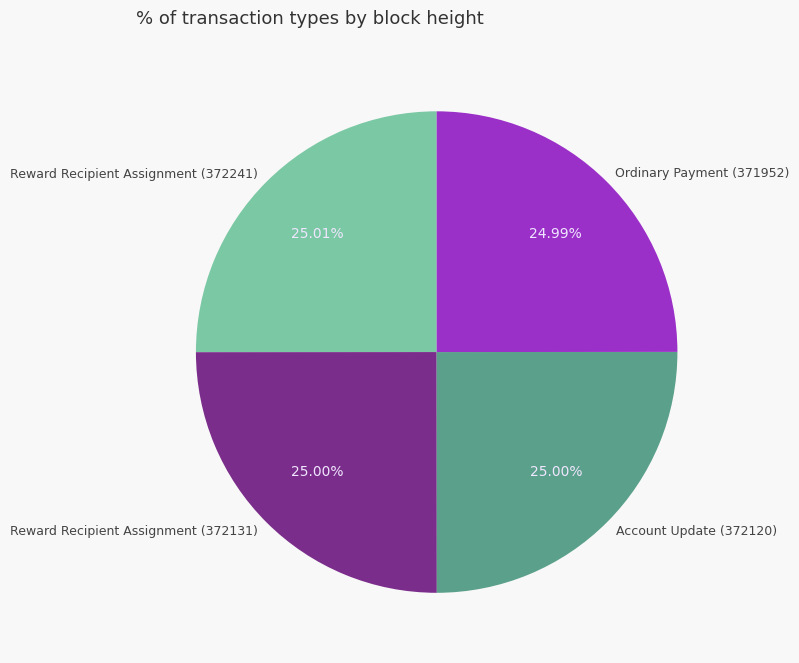

Count the number of slices in the pie.

4